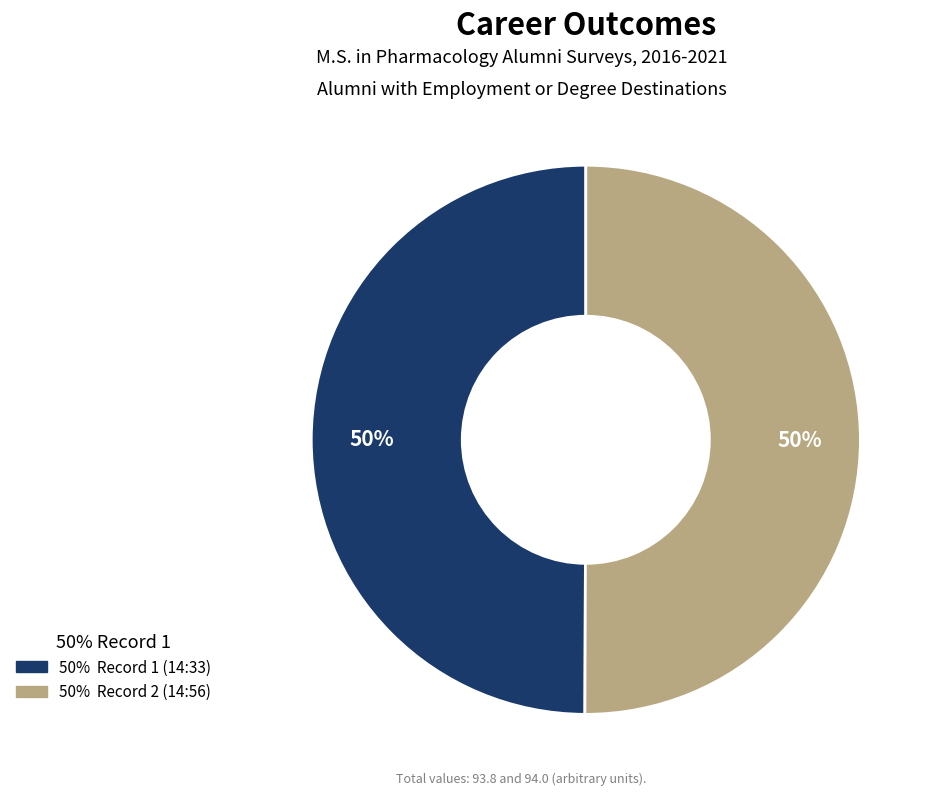

How many slices are in this pie chart?

2